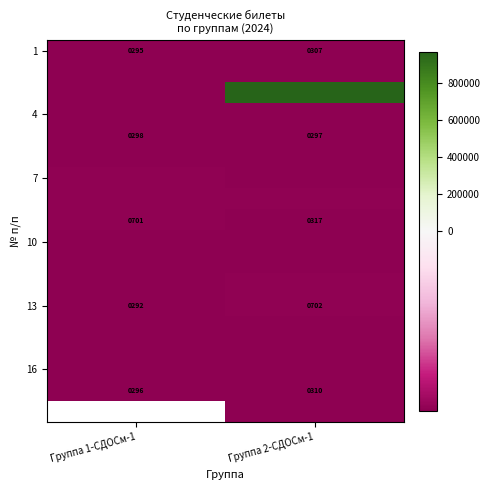

Rank the categories by 1 value from lowest to highest.

Группа 1-СДОСм-1, Группа 2-СДОСм-1